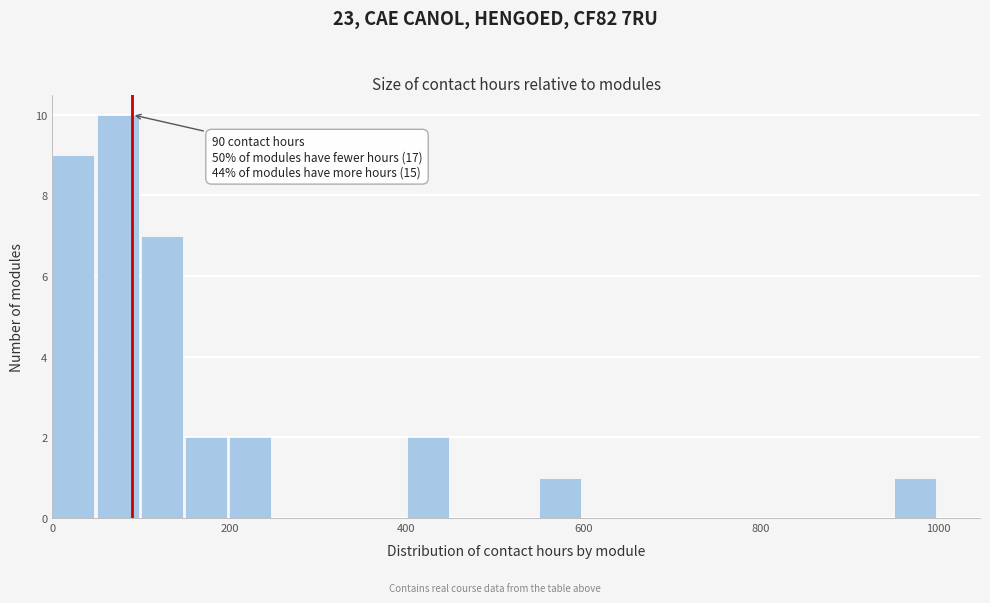

Around what value on the x-axis is the tallest bar? Give the approximate position of its centre, as read against the axis.

80